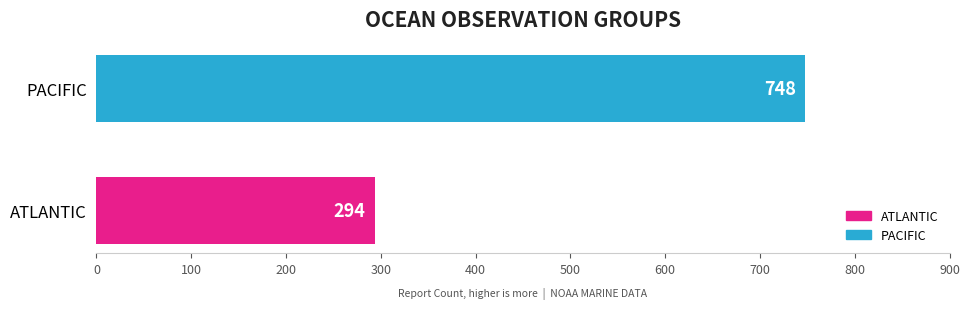

Which category has the lowest value across all series?

ATLANTIC